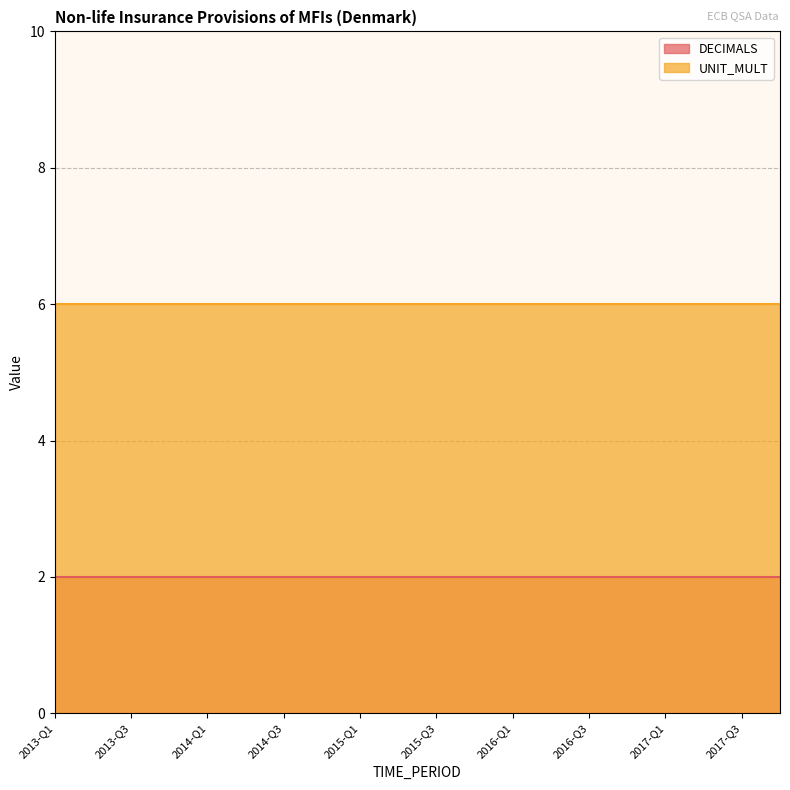

Rank the series at 2015-Q1 from highest to lowest value.

UNIT_MULT, DECIMALS